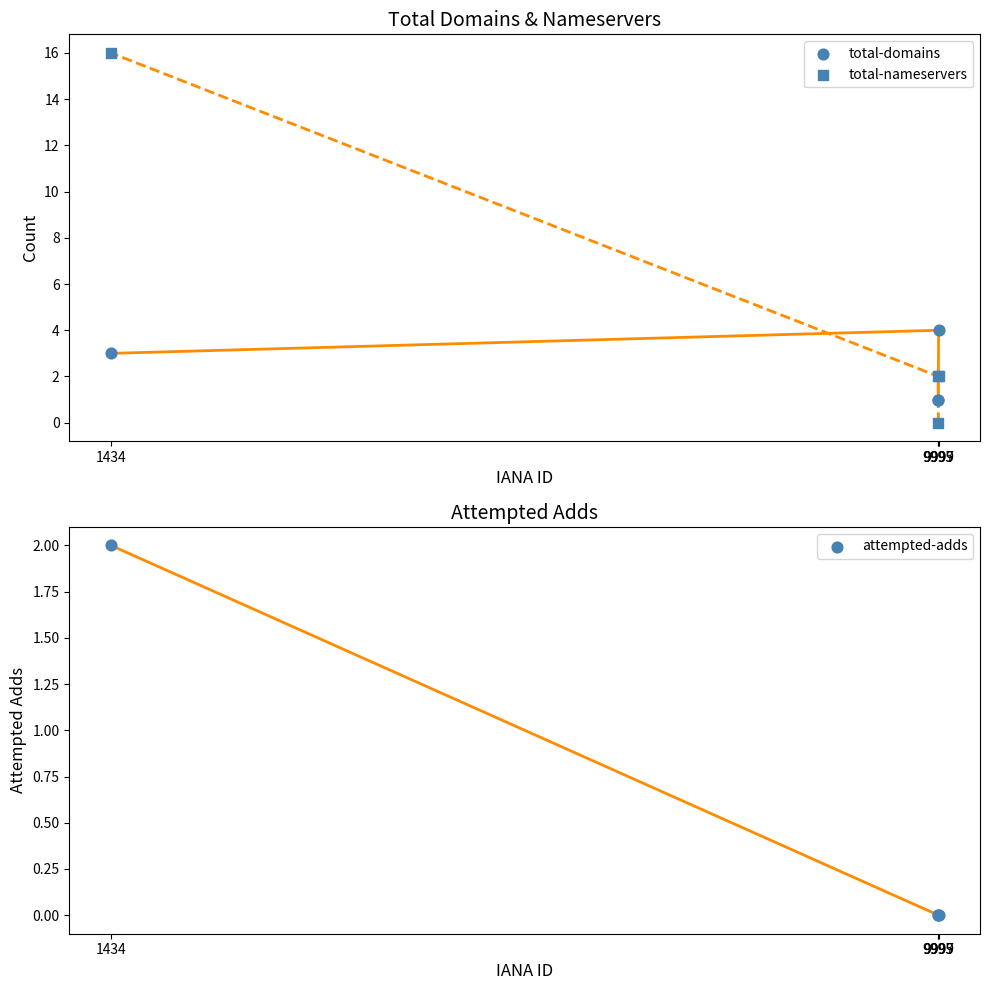

Which series reaches the minimum Y coordinate?

total-nameservers